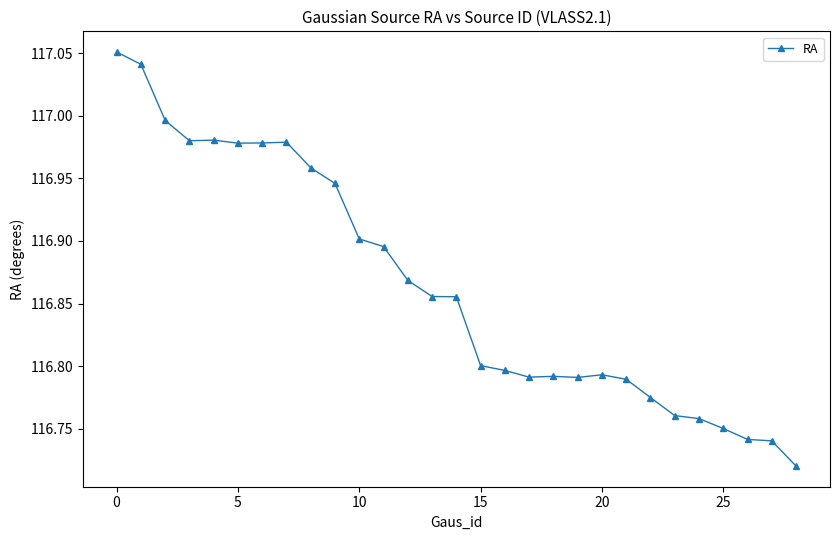

Is this an area chart (filled region under the line)?

No